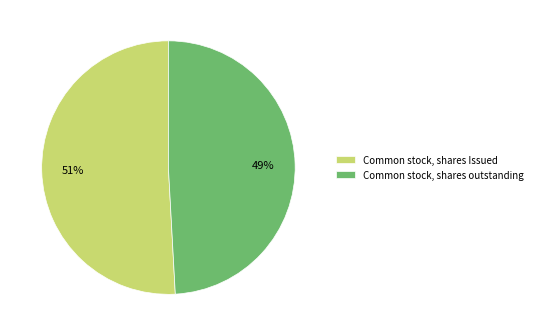

What is the ratio of the value at Common stock, shares Issued to the value at Common stock, shares outstanding?

1.0